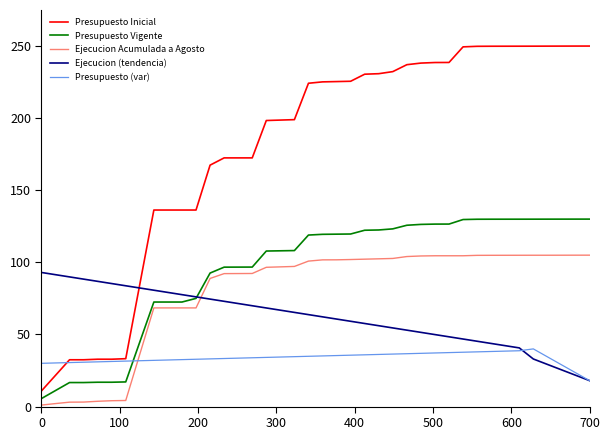

Rank the series by their maximum value, from lowest to highest.

Presupuesto (var), Ejecucion (tendencia), Ejecucion Acumulada a Agosto, Presupuesto Vigente, Presupuesto Inicial